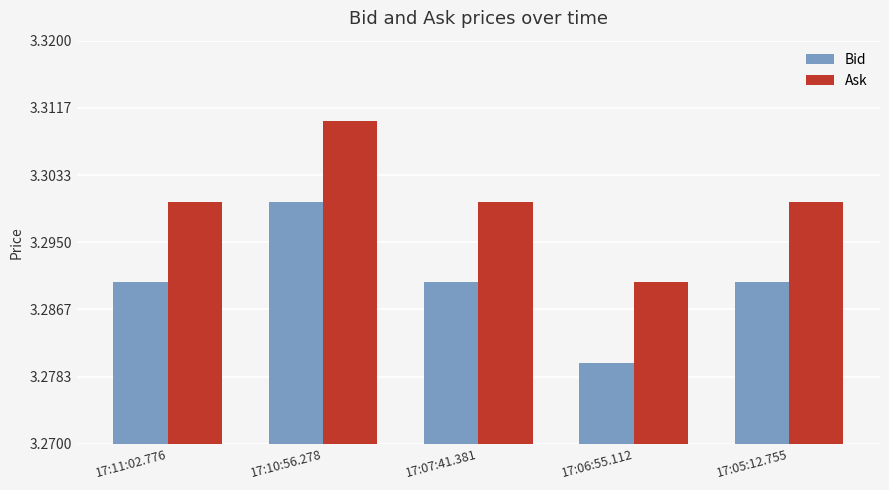

What are all the series names shown in the legend?

Bid, Ask